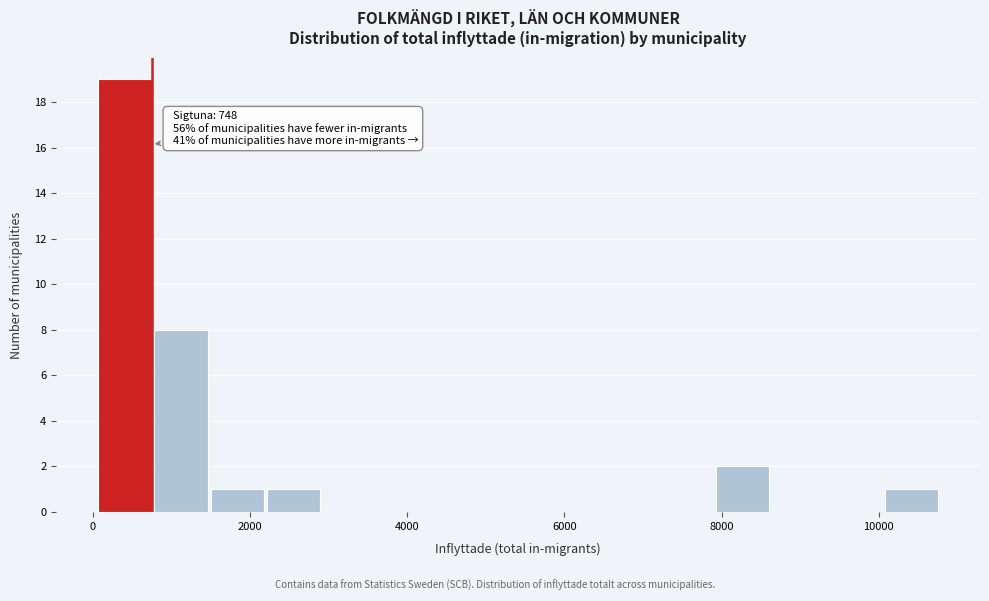

Around what value on the x-axis is the tallest bar? Give the approximate position of its centre, as read against the axis.

400